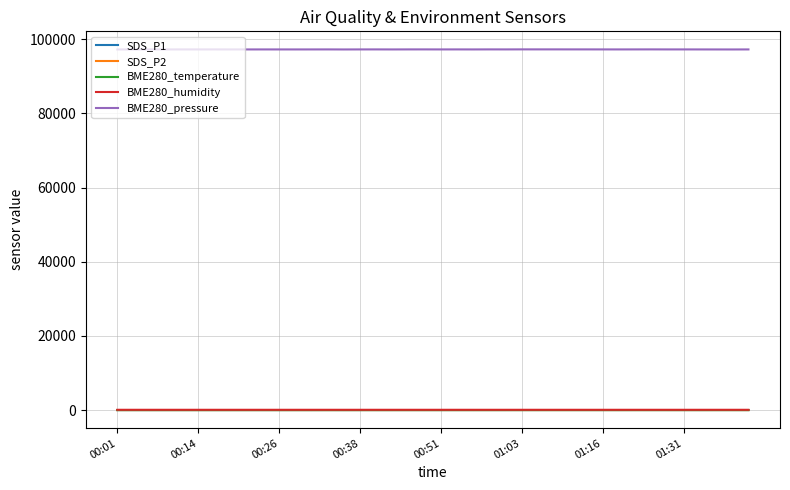

Which series has the widest spread of values?

BME280_pressure